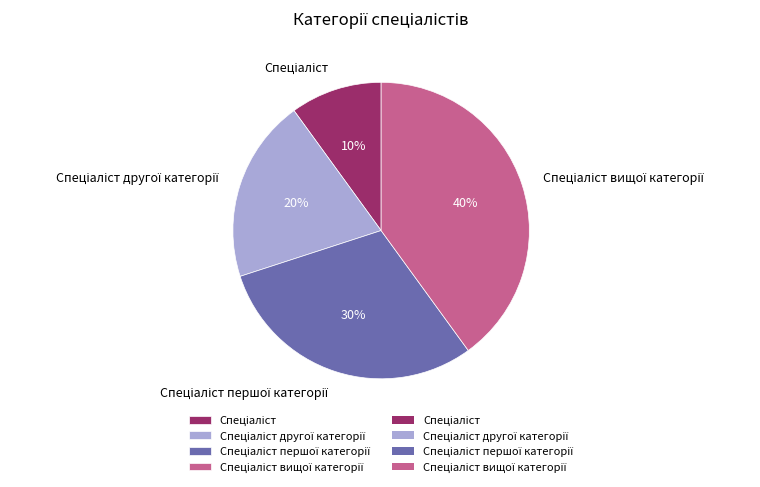

To the nearest percent, what is the average slice percentage?

25%